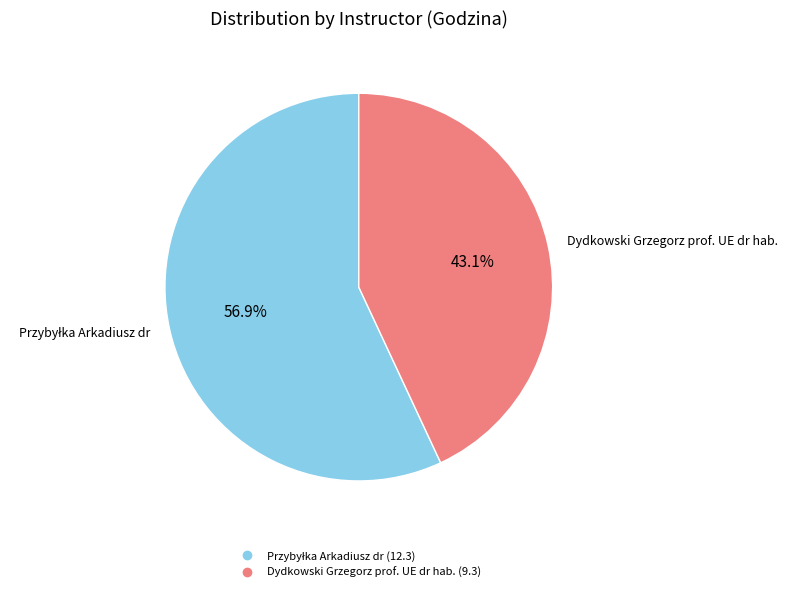

What percentage is the Dydkowski Grzegorz prof. UE dr hab. slice, to the nearest percent?

43%